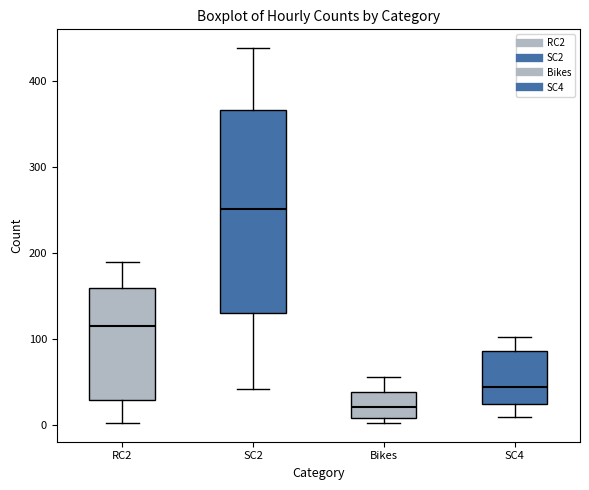

Reading left to right, read every box against the y-axis: the position of its median line, the range the box covers, and the ends of its whiskers. The values are not printed on the chart, so give them approximately, as read against the axis.

RC2: median 110, box 30 to 160, whiskers 0 to 190
SC2: median 250, box 130 to 370, whiskers 40 to 440
Bikes: median 20, box 10 to 40, whiskers 0 to 60
SC4: median 40, box 20 to 90, whiskers 10 to 100